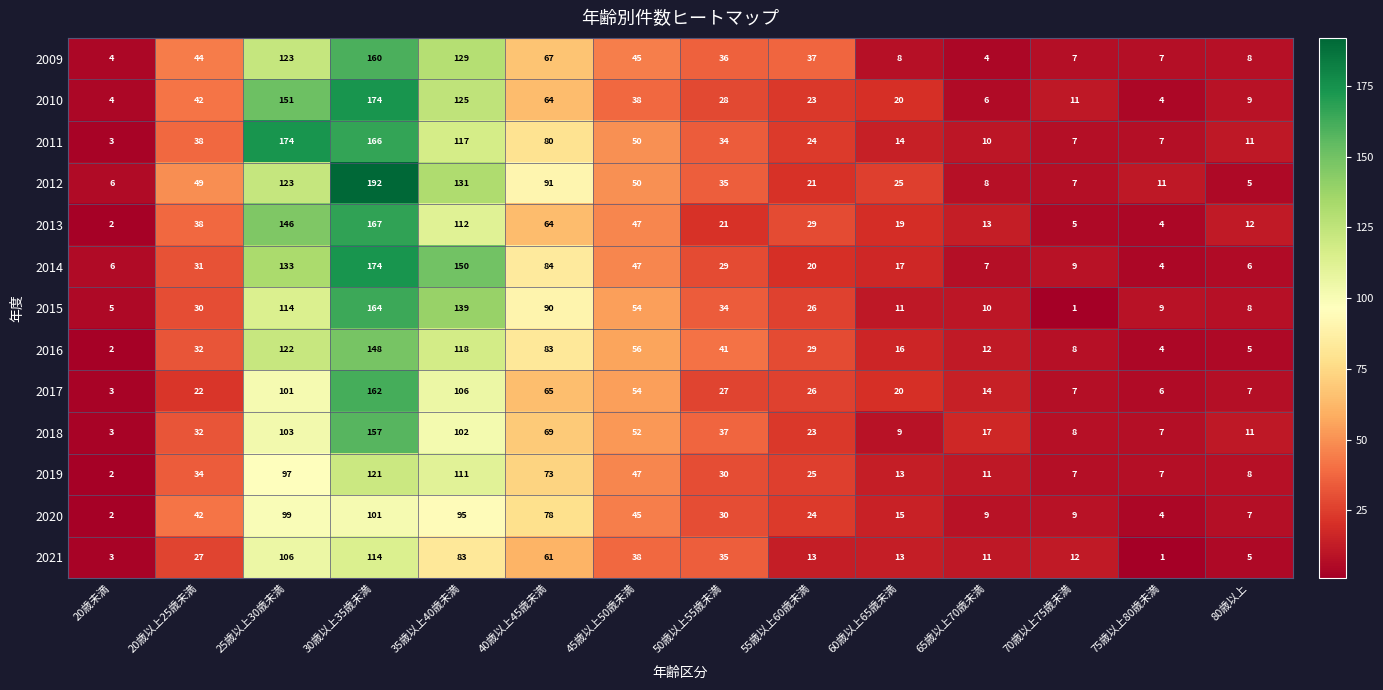

What is the spread (max minus min) of values at 55歳以上60歳未満?

24